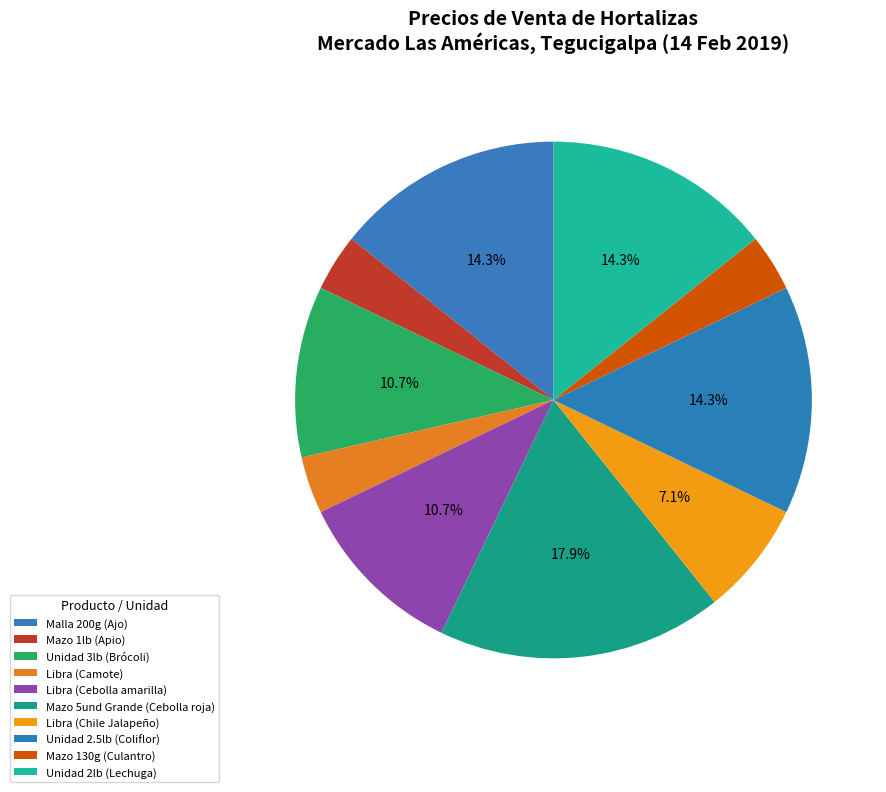

Count the number of slices in the pie.

10